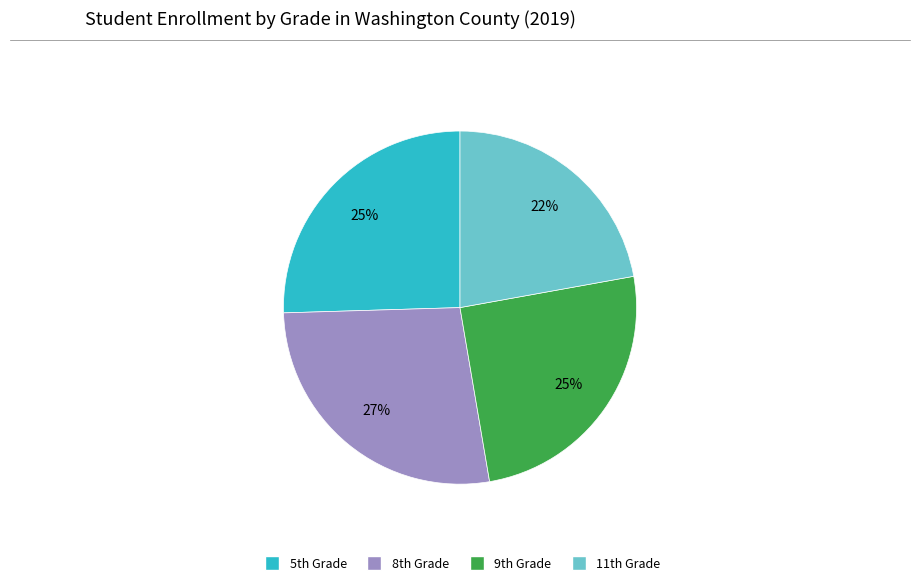

How many slices are in this pie chart?

4